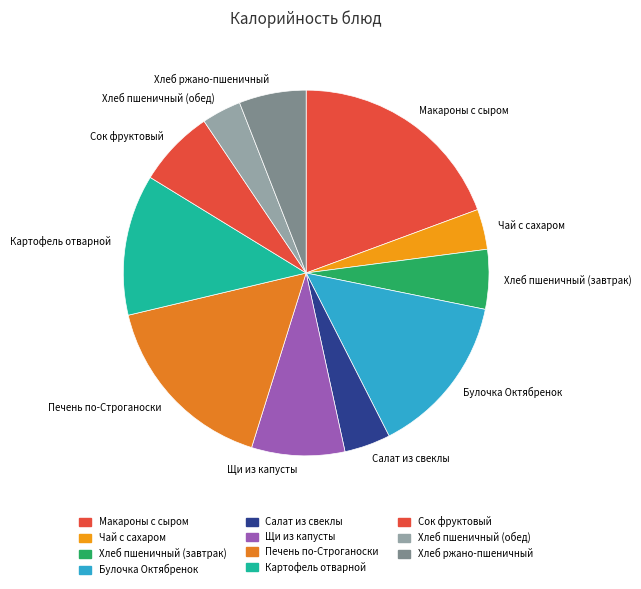

Does Хлеб ржано-пшеничный account for over 50% of the chart?

No